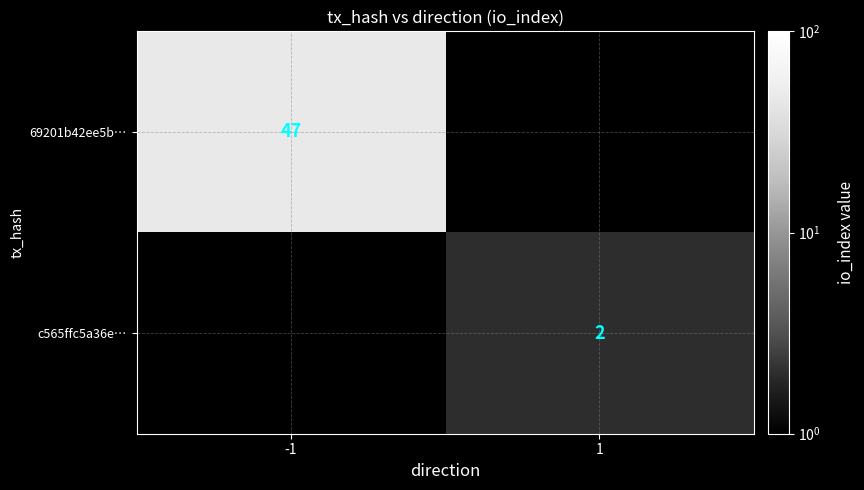

Which category has the highest value in the 69201b42ee5b… series?

-1